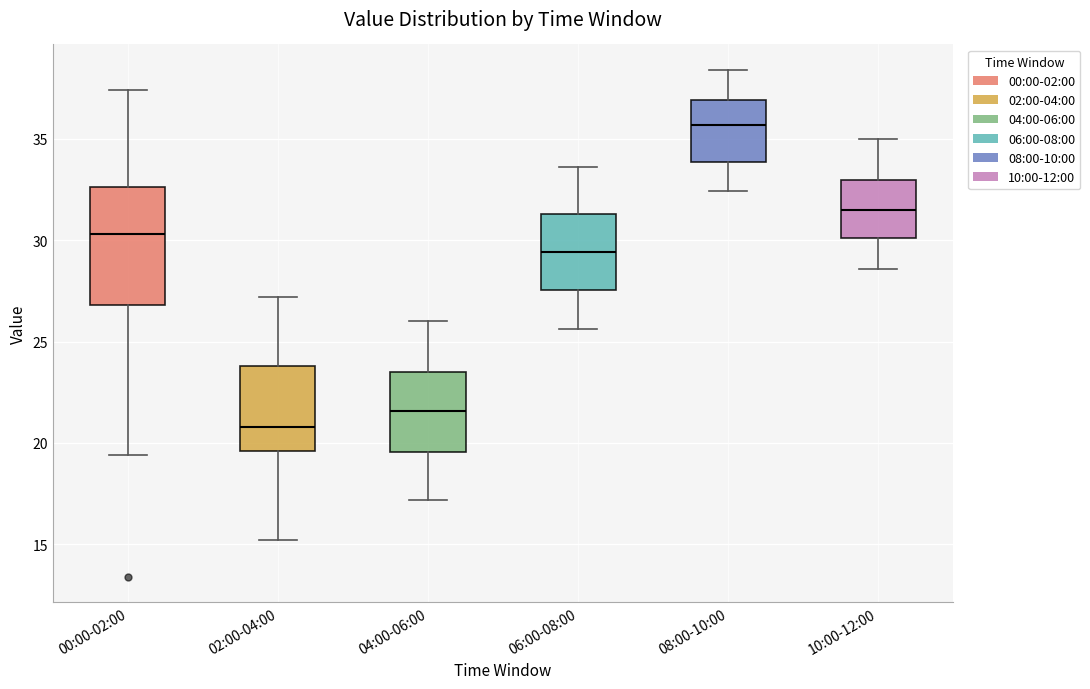

Where does the lower whisker of the box for 00:00-02:00 end on the y-axis? The values are not printed on the chart, so give them approximately, as read against the axis.

19.5